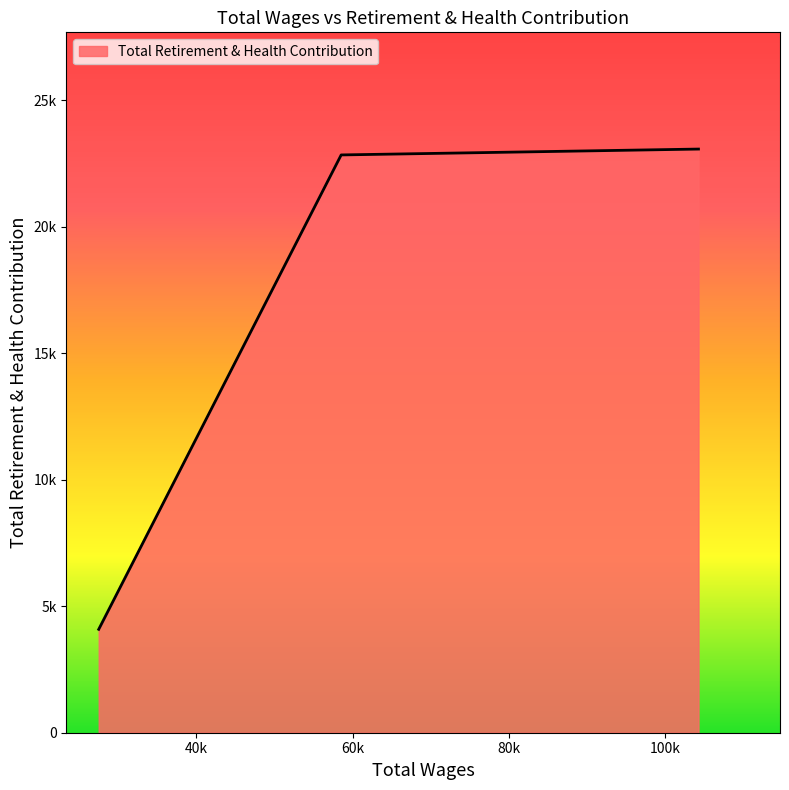

List the labels in order of value, largest first.

104217.0, 58541.0, 27548.0